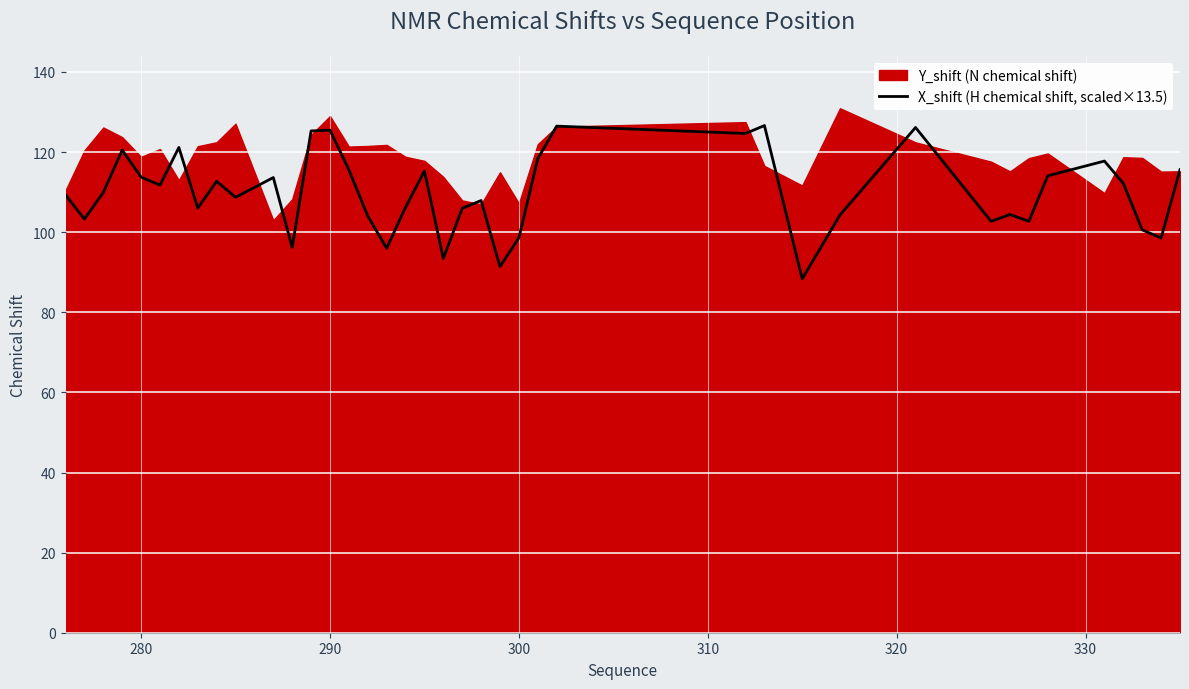

Which series has the largest range (max minus min)?

X_shift (H chemical shift, scaled×13.5)